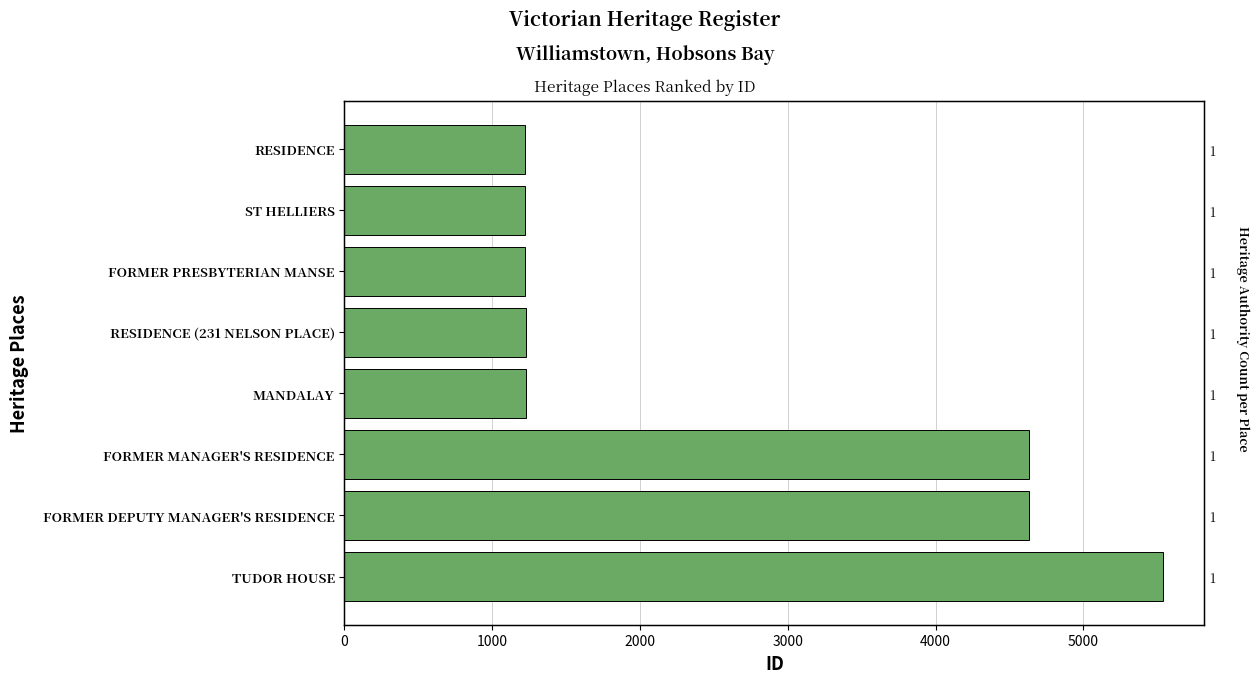

True or false: the data shows 929 at FORMER MANAGER'S RESIDENCE.

False